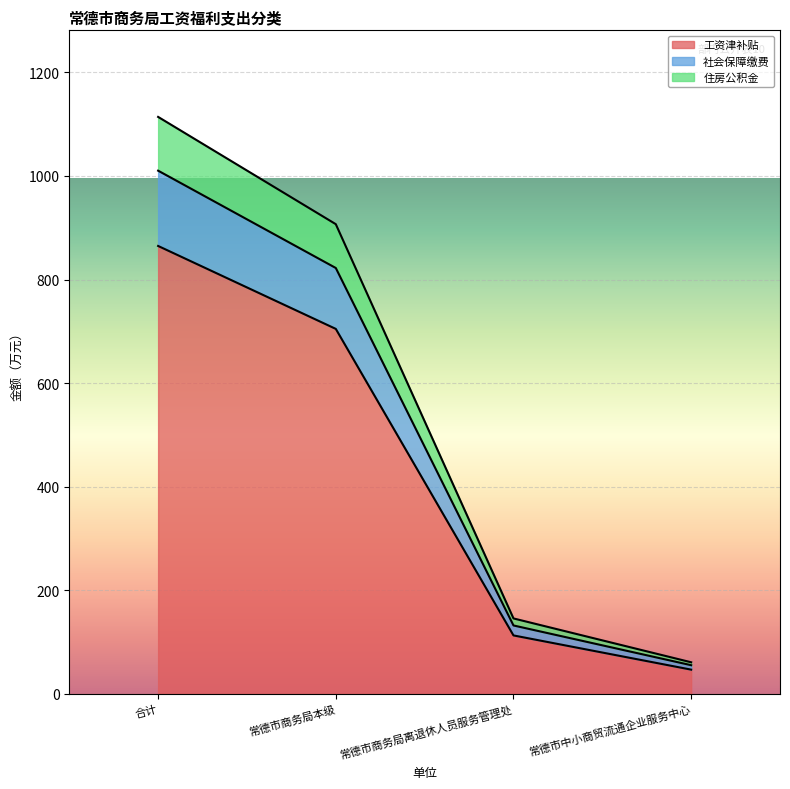

What is the average value of the 工资津补贴 series?

432.4